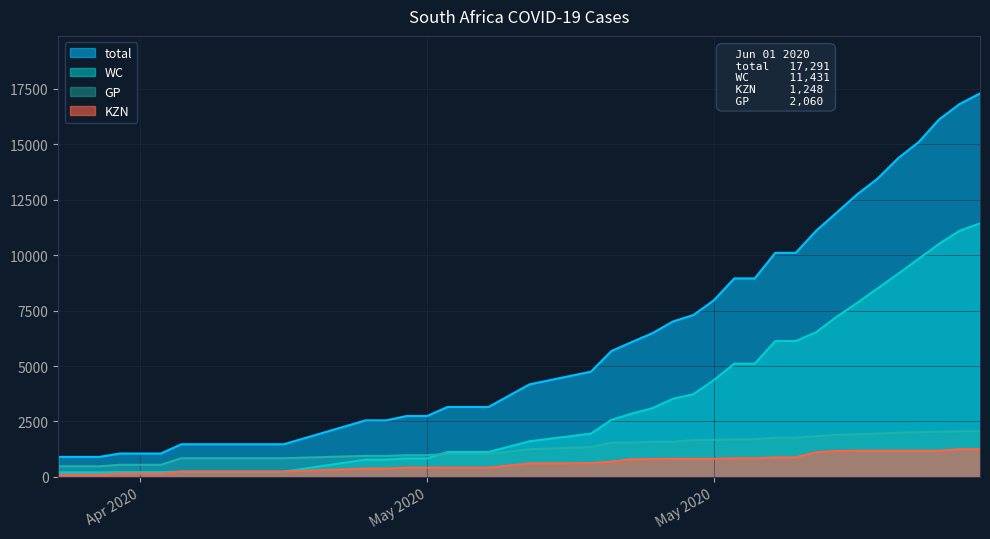

Does the chart display data point markers on the line(s)?

No